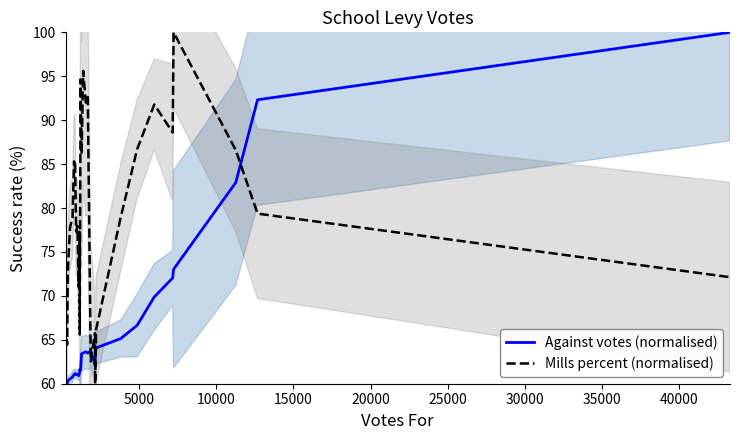

How many times do Mills percent (normalised) and Against votes (normalised) cross each other?

5